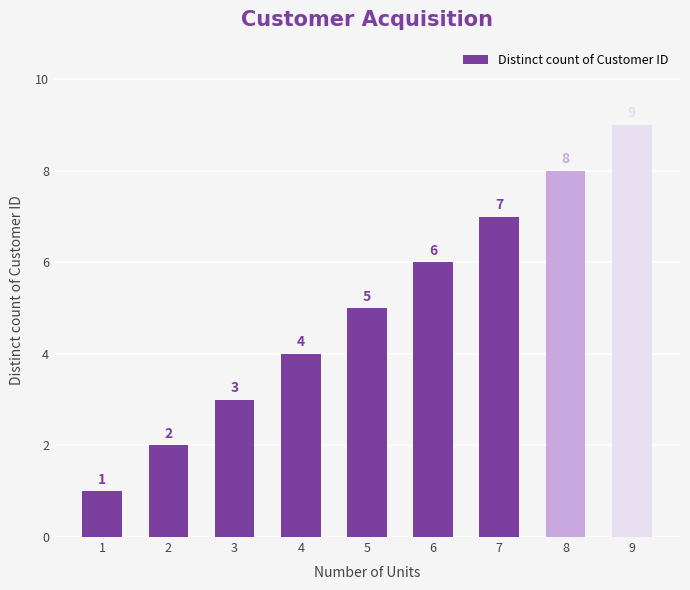

Count the values in the range 3 to 7.

5